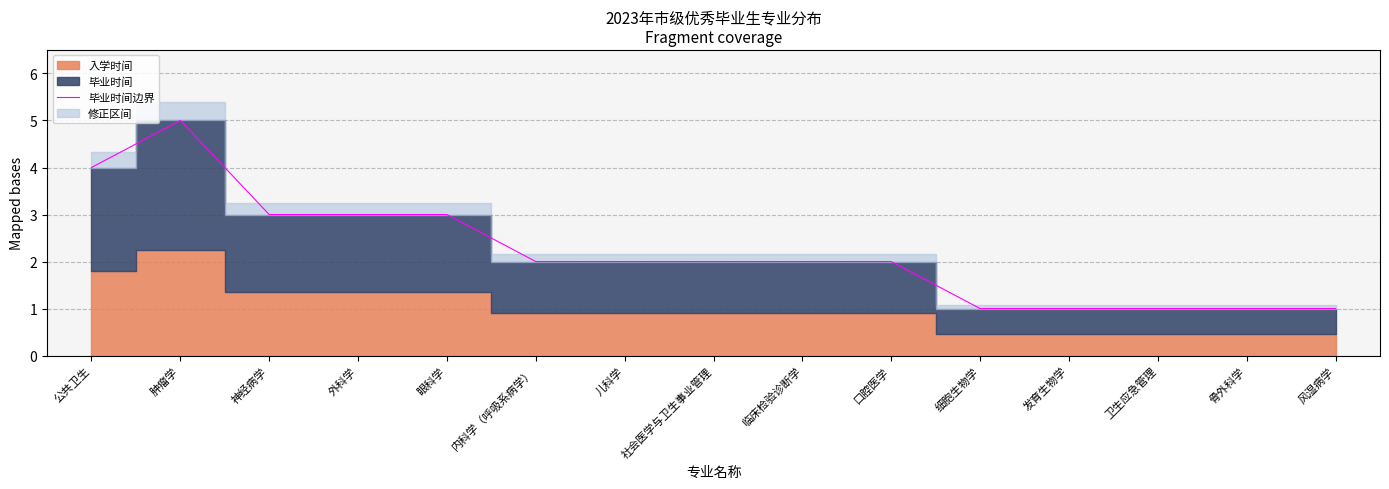

At which label is the value closest to 3?

神经病学